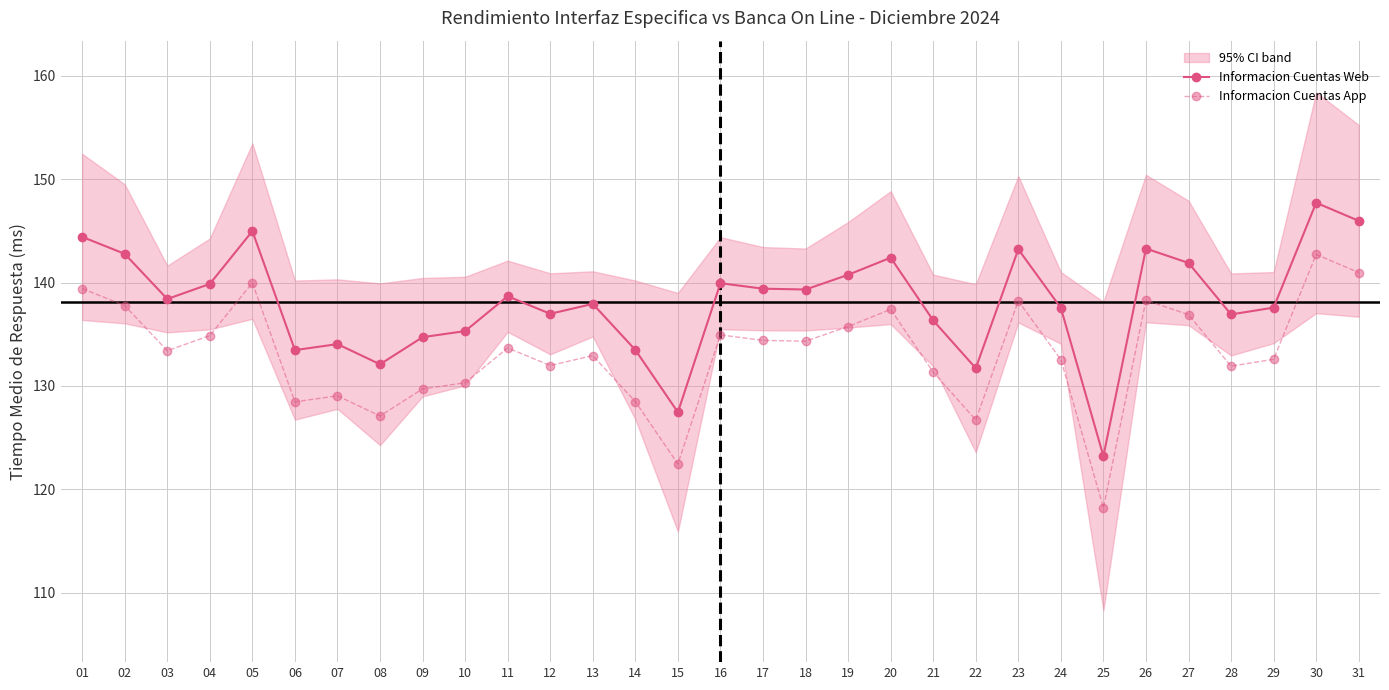

What is the sum of all Informacion Cuentas Web values?

4281.9